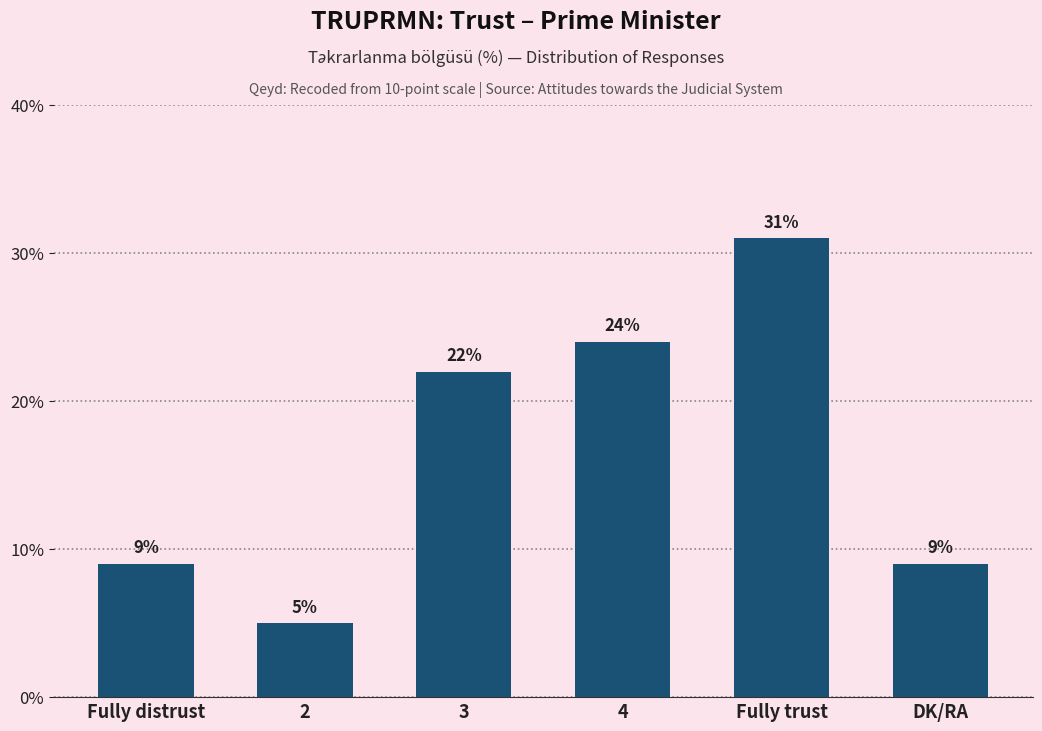

Is it true that the value at 3 is 22?

True